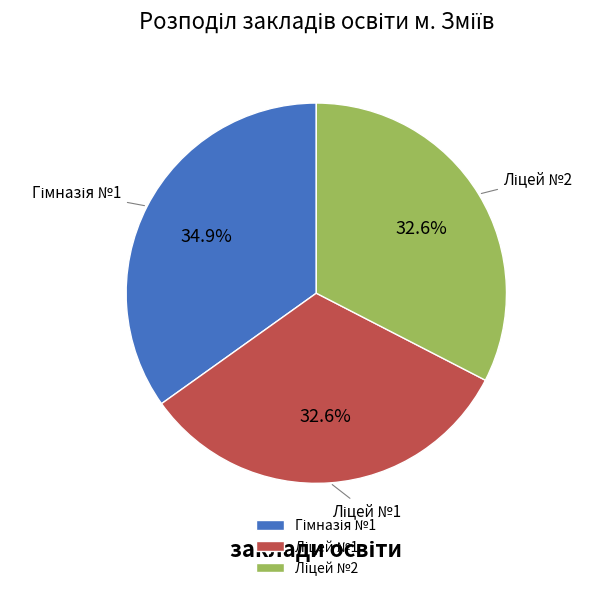

Is there a majority slice in this chart?

No